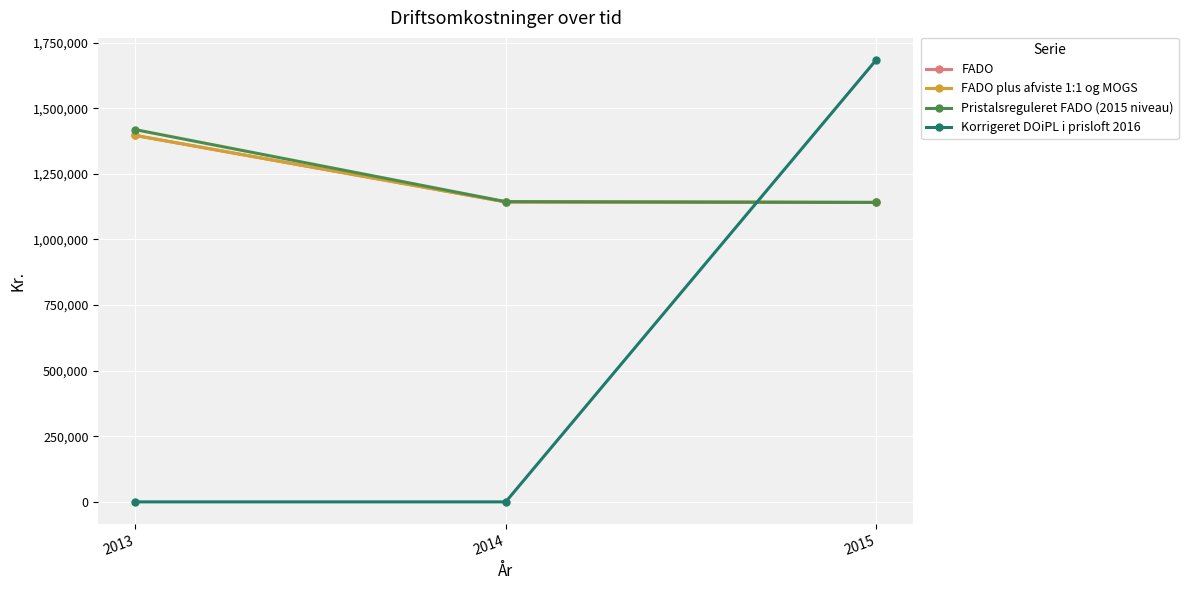

Which category has the lowest value in the Korrigeret DOiPL i prisloft 2016 series?

2013